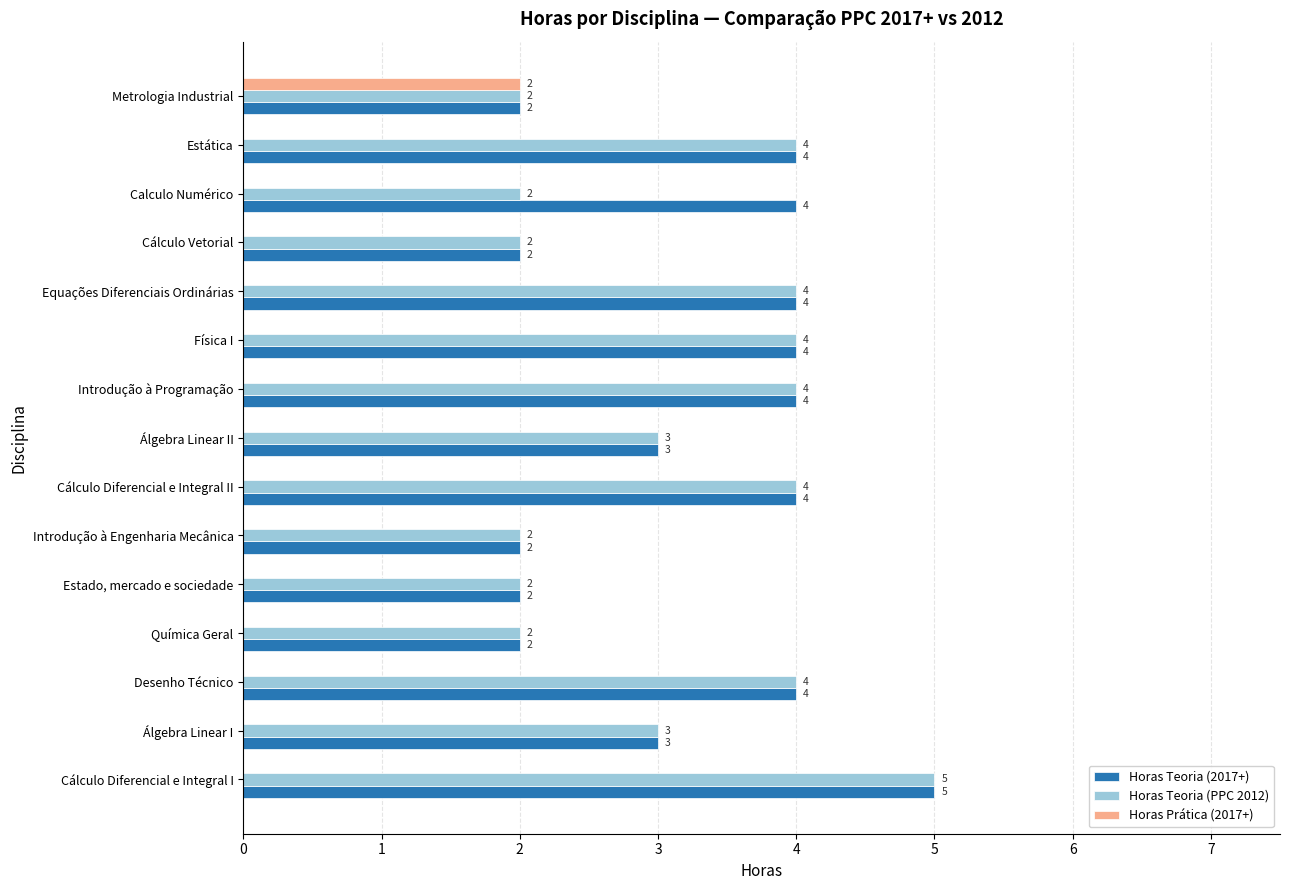

How many Horas Teoria (PPC 2012) values are between 2 and 4?

14